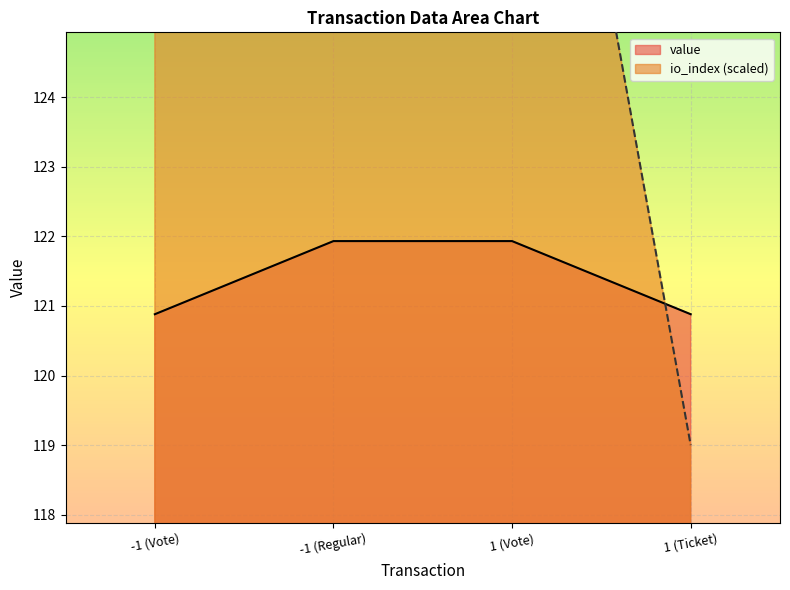

Reading left to right, what are all the values shown in this chart?

io_index: 126.1	239.9	133.2	119.0
value: 120.9	121.9	121.9	120.9